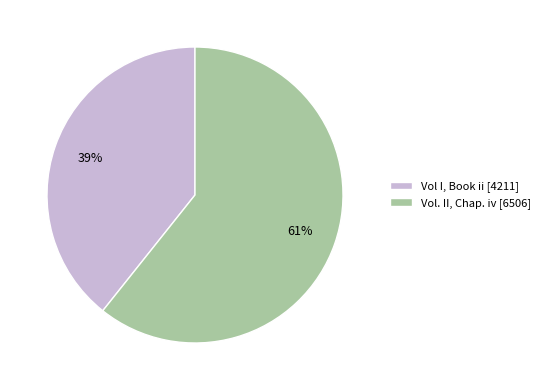

Is the sum of Vol I, Book ii [4211] and Vol. II, Chap. iv [6506] greater than half?

Yes